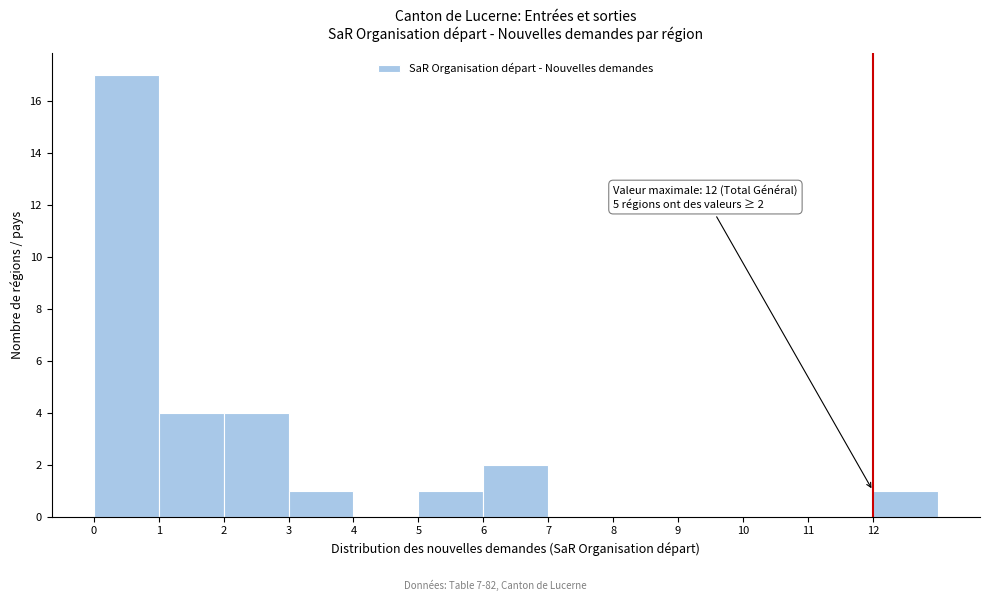

Over which range of the x-axis is the bar tallest?

0 to 1